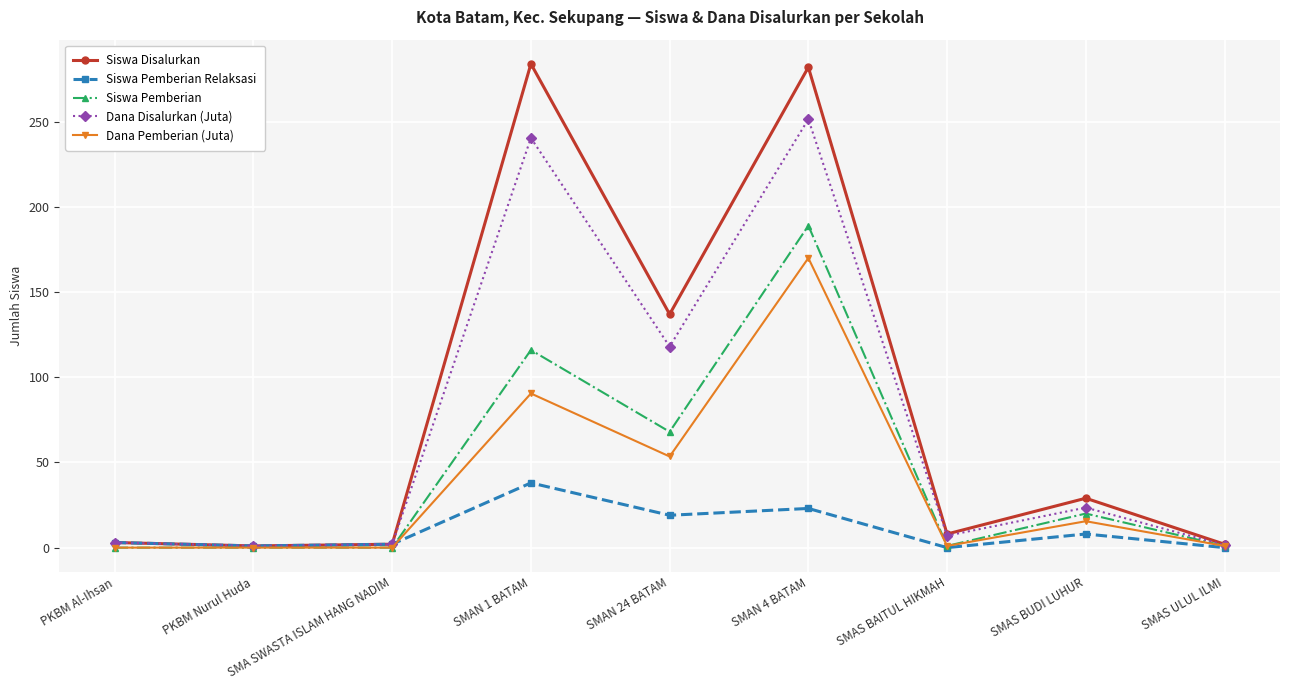

What are all the series names shown in the legend?

Siswa Disalurkan, Siswa Pemberian Relaksasi, Siswa Pemberian, Dana Disalurkan (Juta), Dana Pemberian (Juta)